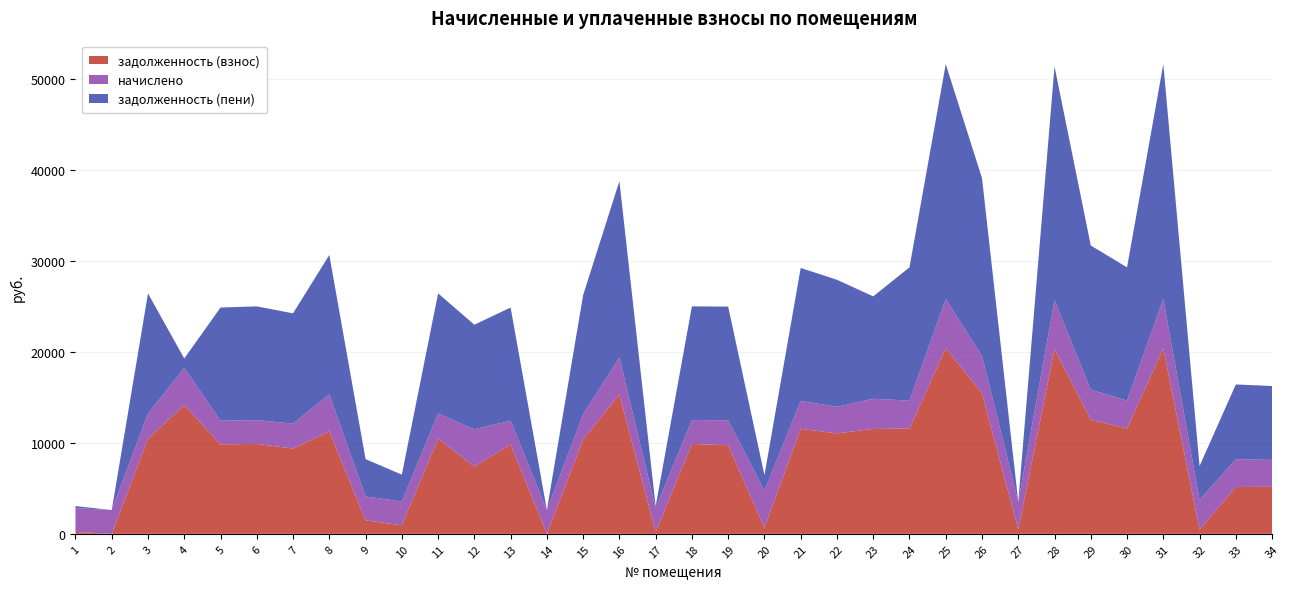

Reading right to left, extract all data points from this chart.

задолженность (взнос): 5167.8	5150.7	448.4	20415.6	11581.7	12531.8	20312.9	483.2	15459.4	20415.6	11581.7	11531.8	11042.4	11556.0	650.2	9744.5	9886.8	206.7	15331.0	10374.7	0.0	9835.4	7402.6	10451.8	936.8	1486.7	11270.3	9374.7	9886.8	9835.4	14159.4	10451.8	0.0	207.9
начислено: 2959.8	3061.8	3279.5	5409.2	3068.6	3320.4	5382.0	3041.4	4096.0	5409.2	3068.6	3320.4	2925.7	3061.8	4096.0	2748.8	2619.6	2605.9	4062.0	2748.8	2612.8	2605.9	4096.0	2769.2	2612.8	2619.6	4062.0	2748.8	2619.6	2605.9	4096.0	2769.2	2612.8	2619.6
задолженность (пени): 8127.6	8212.5	3727.8	25824.8	14650.3	15852.2	25694.9	0.0	19555.3	25824.8	14650.3	11260.2	13968.1	14617.8	1706.7	12493.3	12506.4	216.9	19393.0	13123.6	1.4	12441.4	11498.5	13221.0	2956.3	4106.3	15332.3	12123.6	12506.4	12441.4	1024.0	13215.4	0.0	218.3